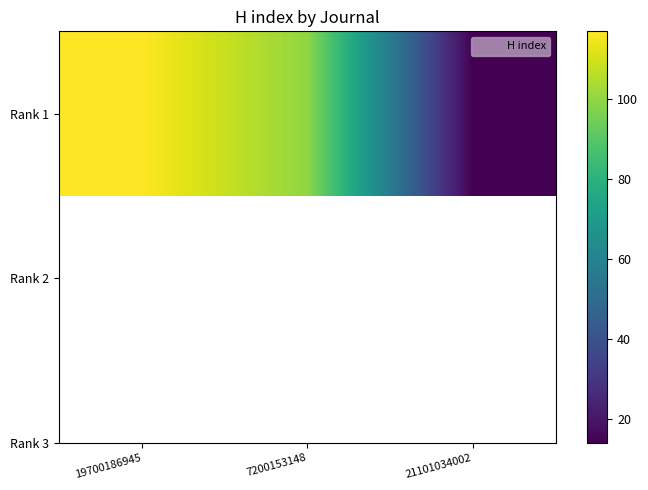

True or false: the data shows 100 at 7200153148.

True